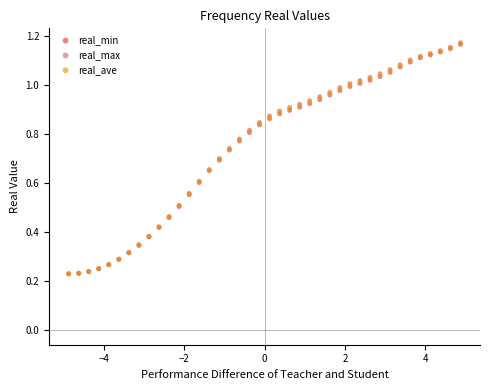

What are all the series names shown in the legend?

real_min, real_max, real_ave